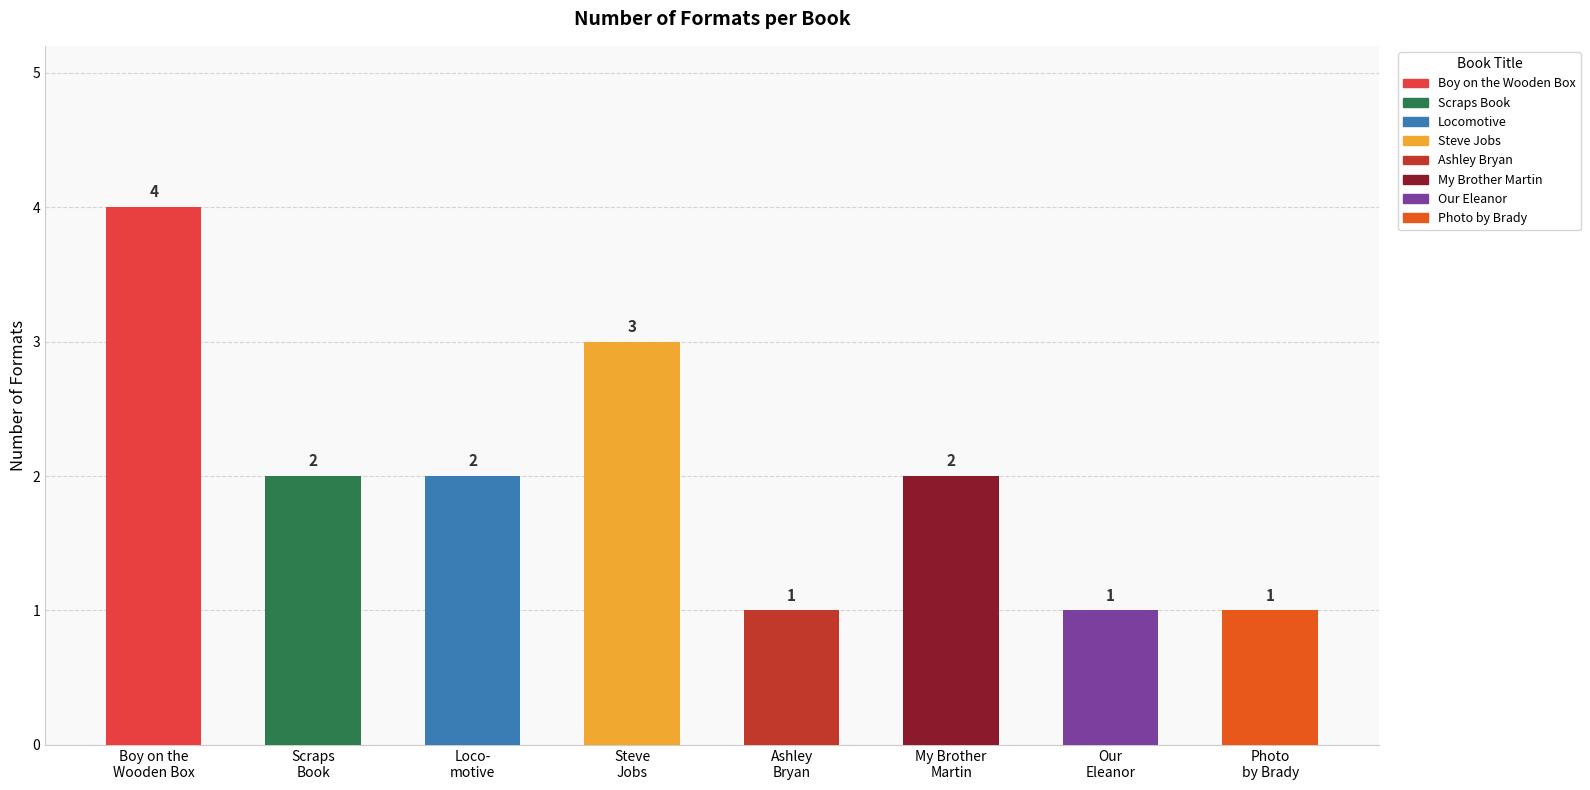

What is the value of the 1st bar from the left?

4